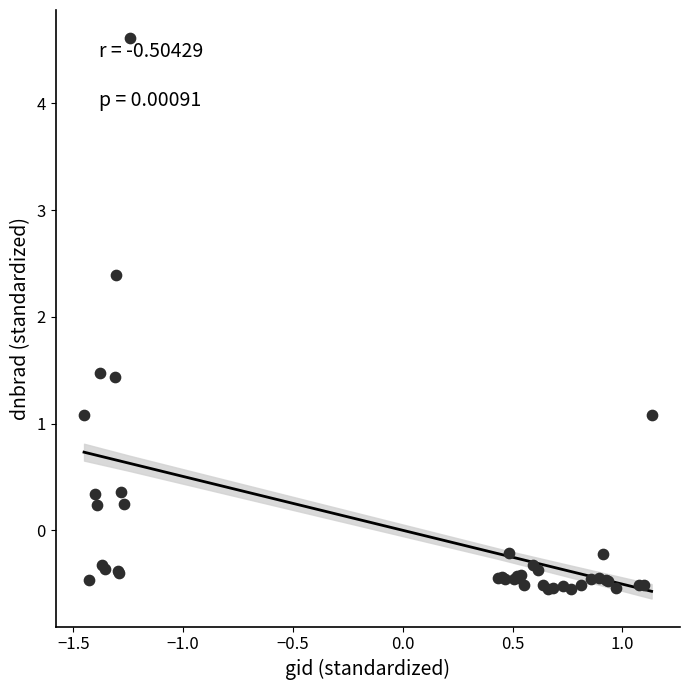

What Y value in the scatter plot is closest to 2?

2.4